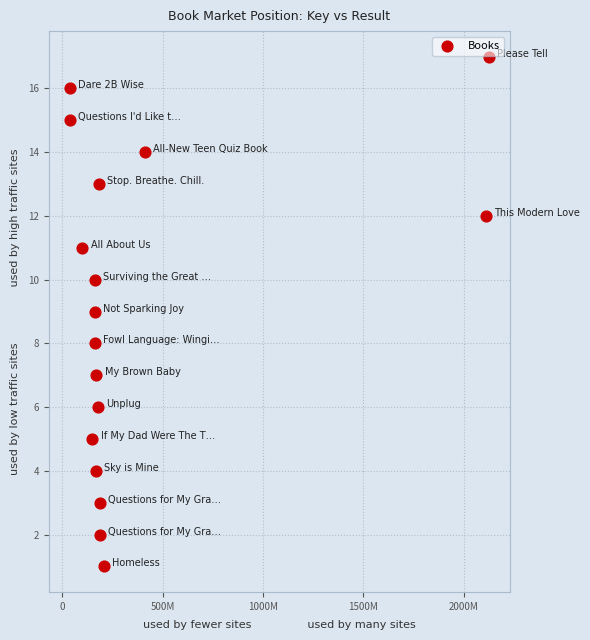

What is the range of Y values (max minus min)?

16